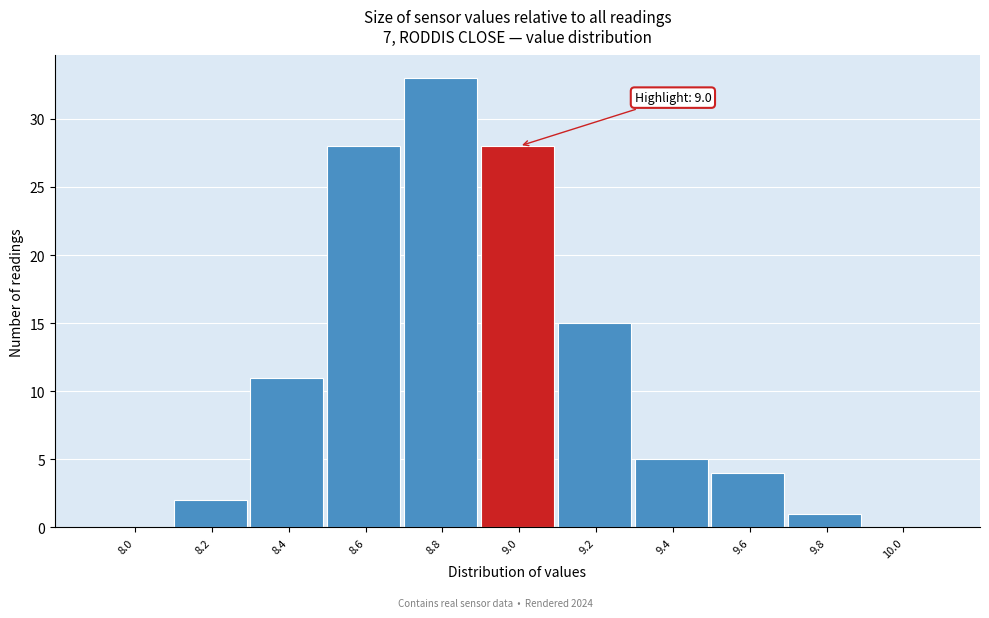

Reading right to left, extract all data points from this chart.

10.0=0	9.8=1	9.6=4	9.4=5	9.2=15	9.0=28	8.8=33	8.6=28	8.4=11	8.2=2	8.0=0